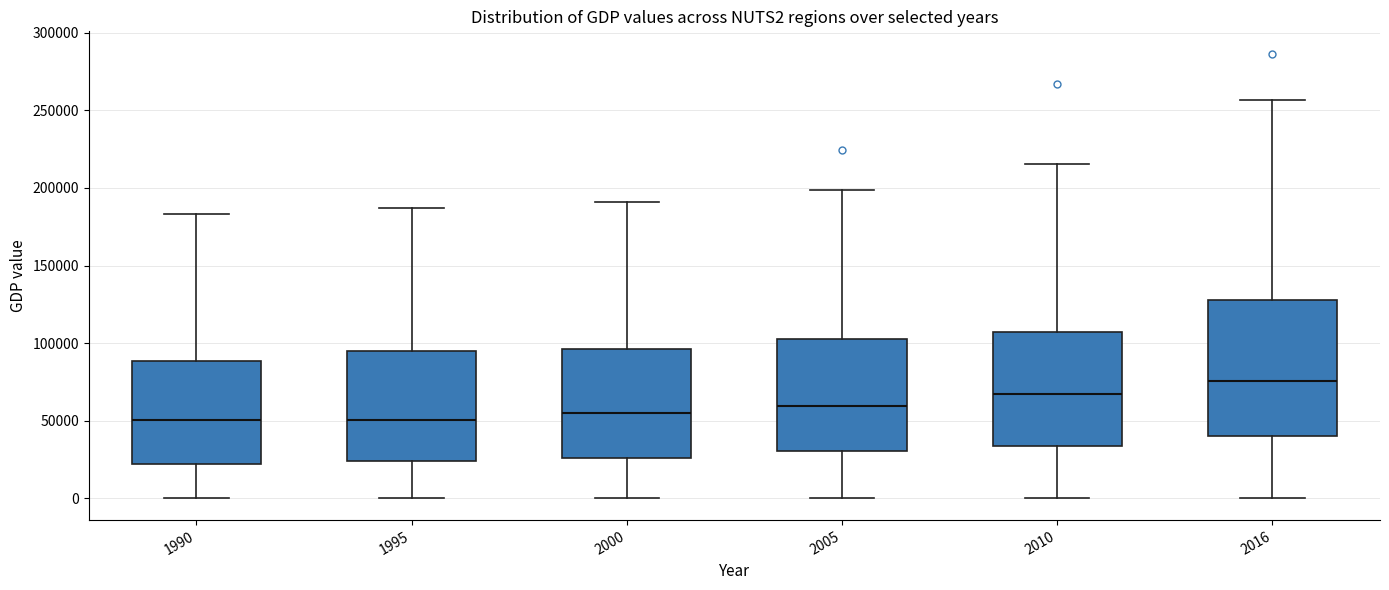

Where does the median line of the box at x = 1990 sit on the y-axis? The values are not printed on the chart, so give them approximately, as read against the axis.

50000